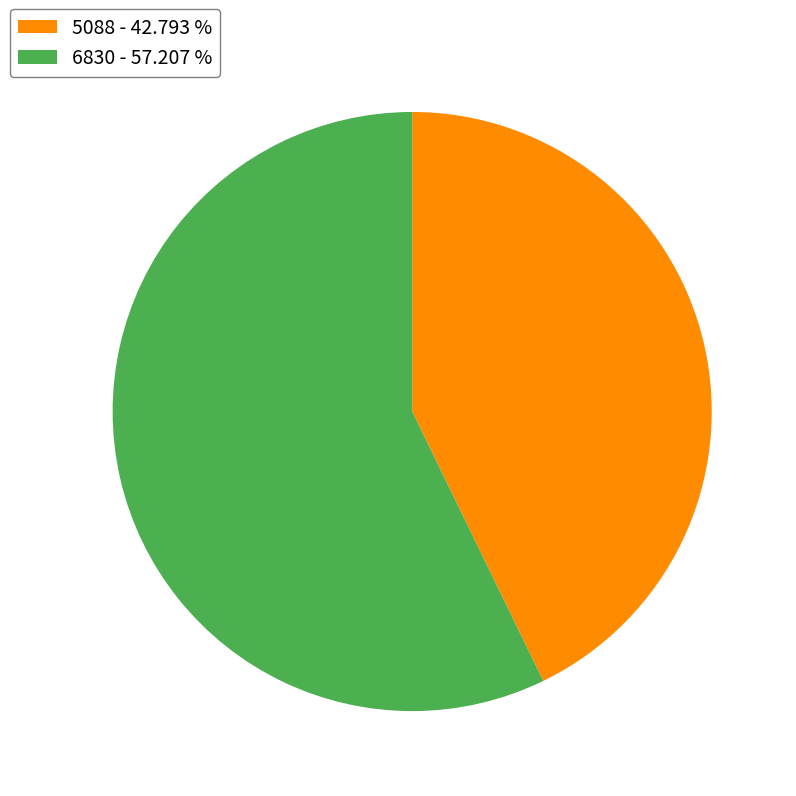

Which slice is the largest?

6830